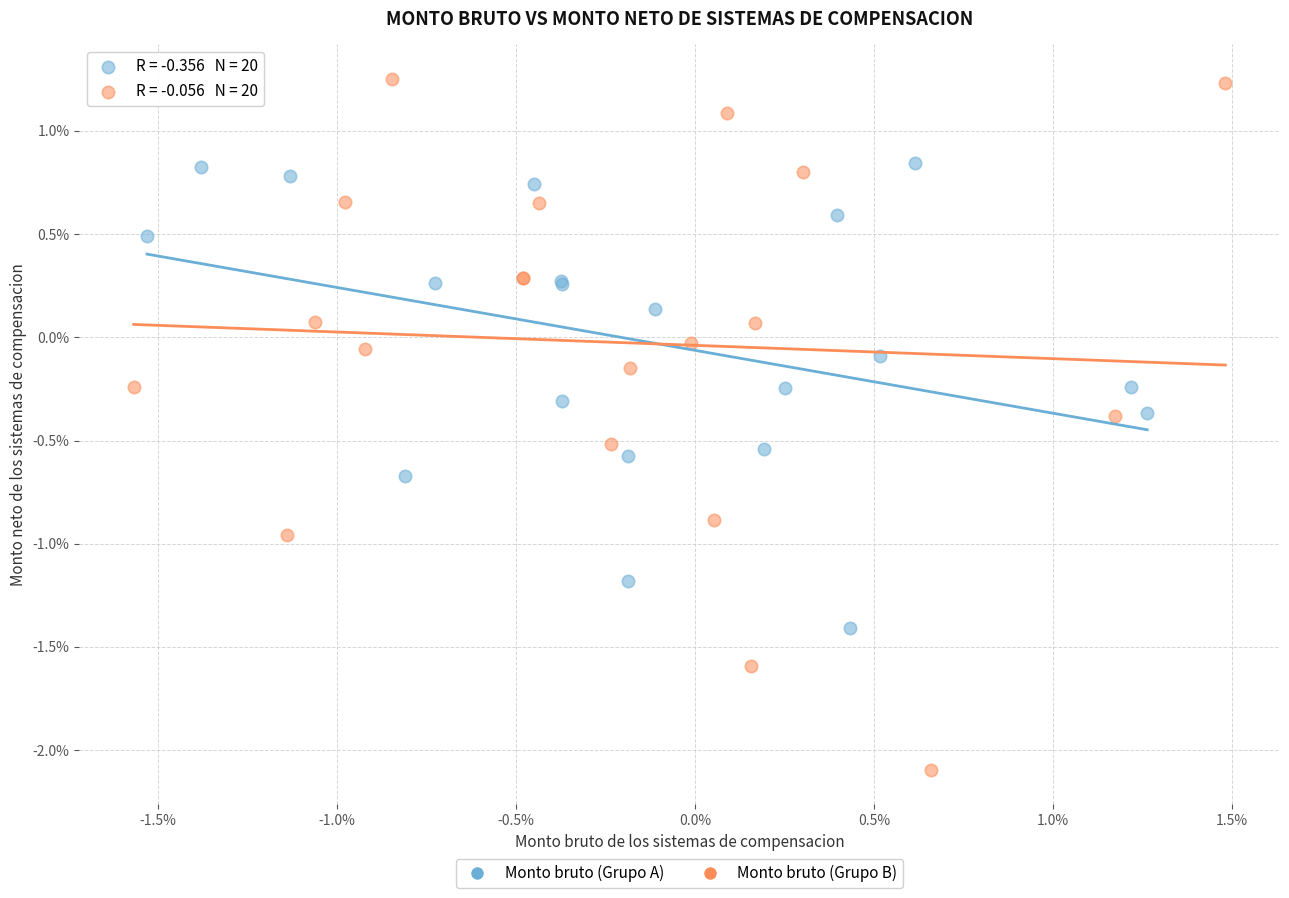

Which series reaches the maximum Y coordinate?

Monto bruto (Grupo B)